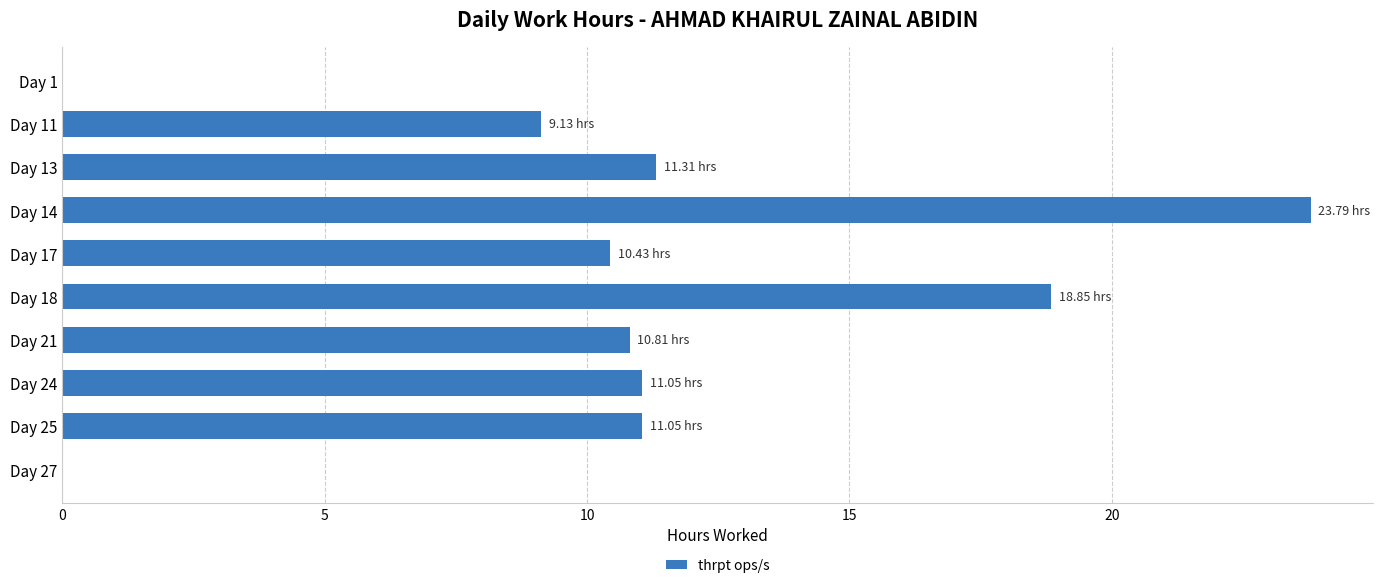

What is the ratio of the value at Day 24 to the value at Day 25?

1.0